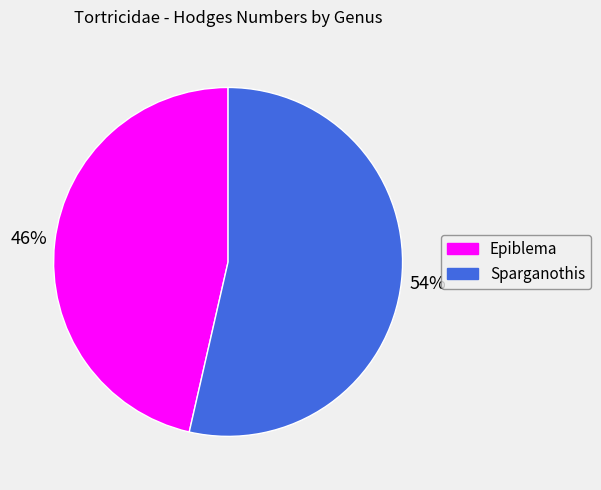

Between Epiblema and Sparganothis, which is larger?

Sparganothis